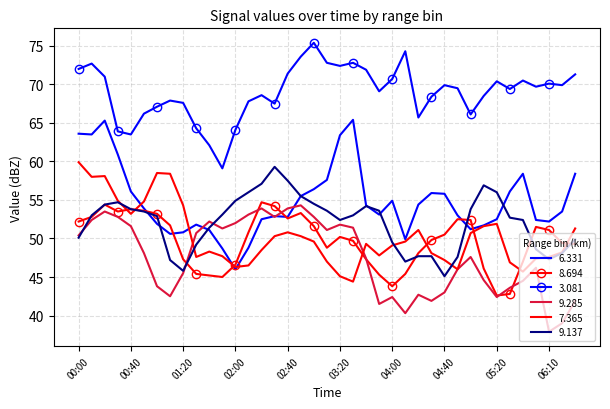

True or false: 9.137 and 3.081 intersect in this chart.

False